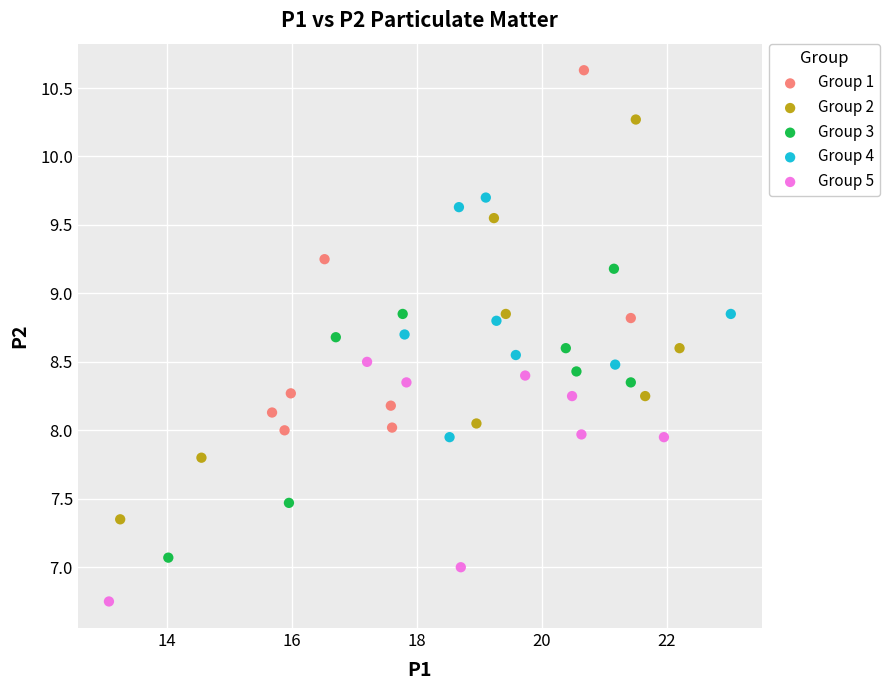

What are all the series names shown in the legend?

Group 1, Group 2, Group 3, Group 4, Group 5